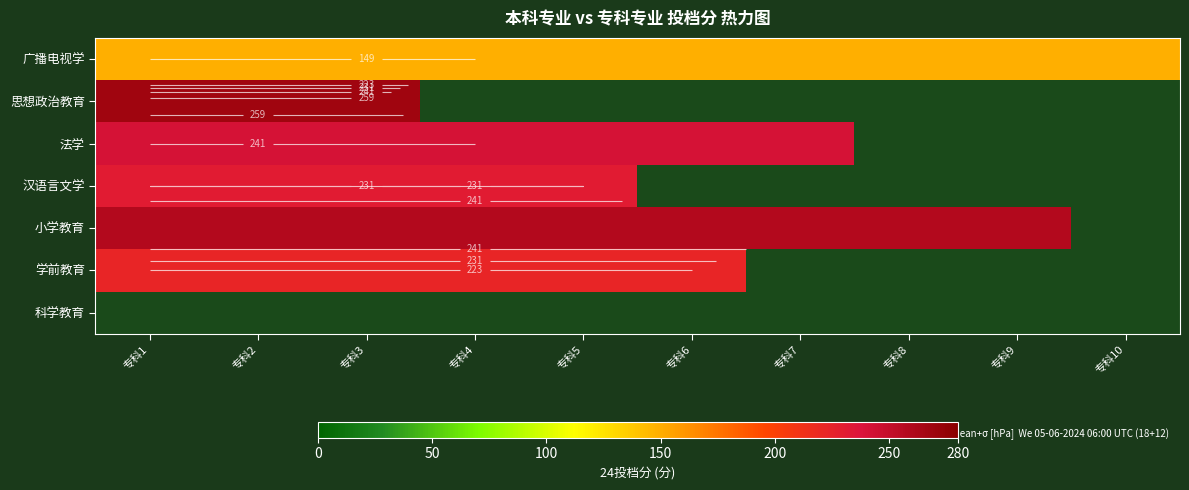

What is the sum of the 学前教育 values at 专科8 and 专科5?

223